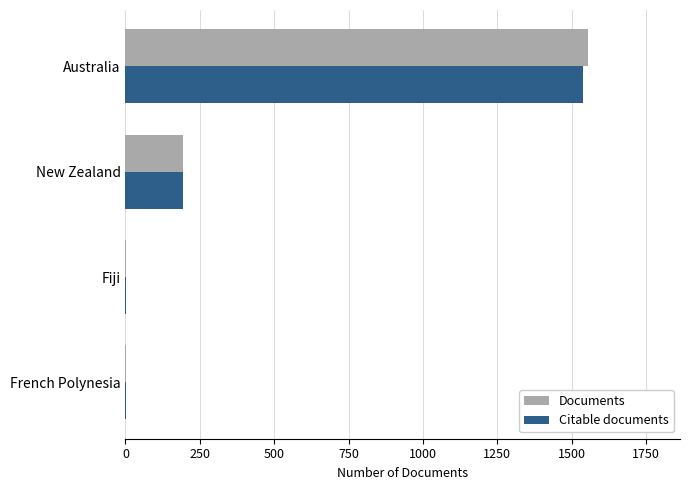

Where is Documents nearest to the value 777?

New Zealand